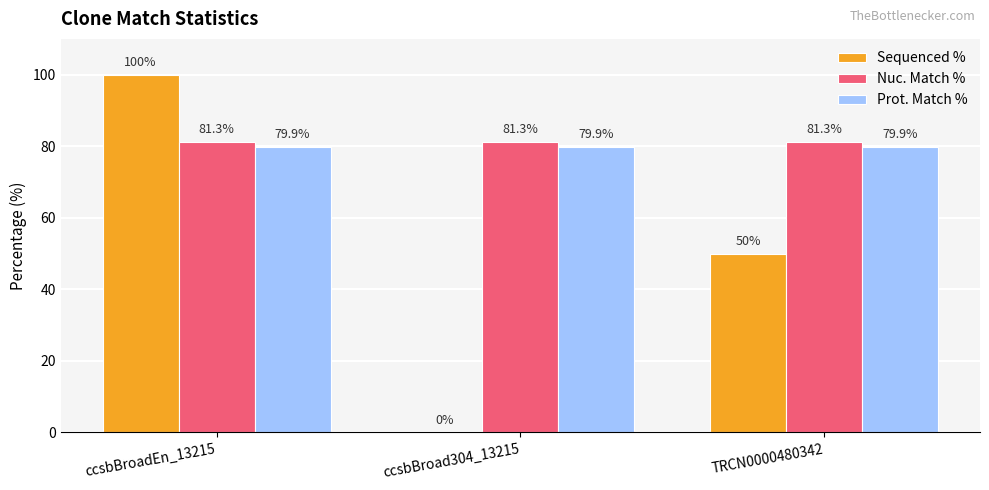

Reading left to right, extract all data points from this chart.

Sequenced %: ccsbBroadEn_13215=100.0	ccsbBroad304_13215=0.0	TRCN0000480342=50.0
Nuc. Match %: ccsbBroadEn_13215=81.3	ccsbBroad304_13215=81.3	TRCN0000480342=81.3
Prot. Match %: ccsbBroadEn_13215=79.9	ccsbBroad304_13215=79.9	TRCN0000480342=79.9